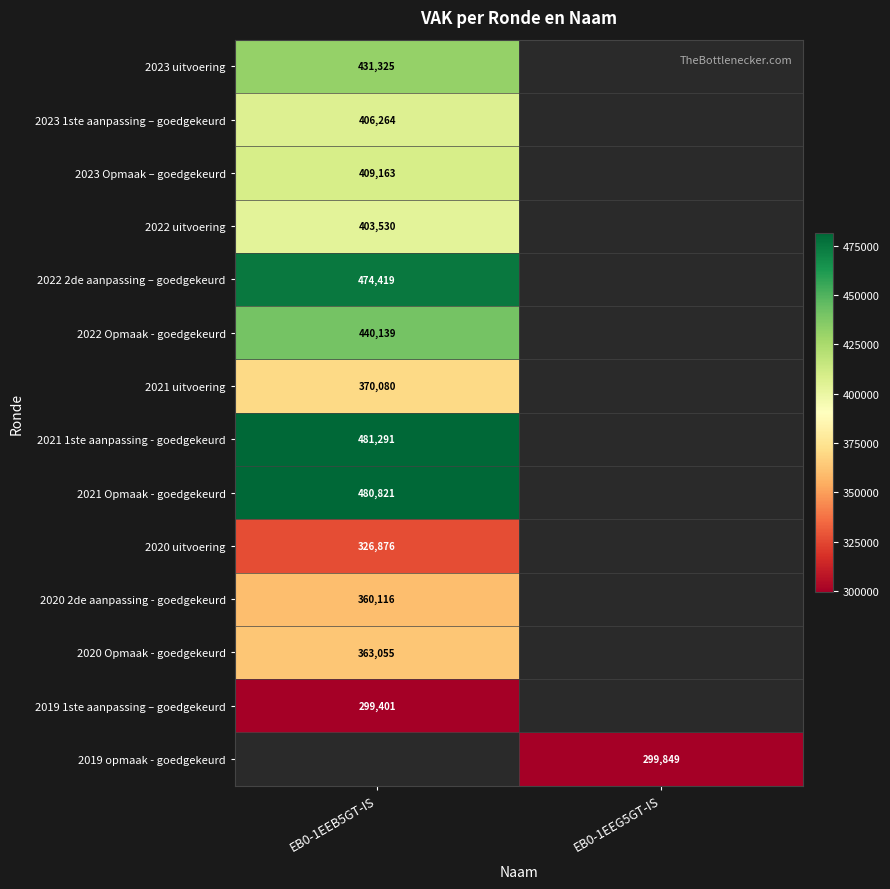

True or false: 2023 1ste aanpassing – goedgekeurd has a value of 406264 at EB0-1EEB5GT-IS.

True